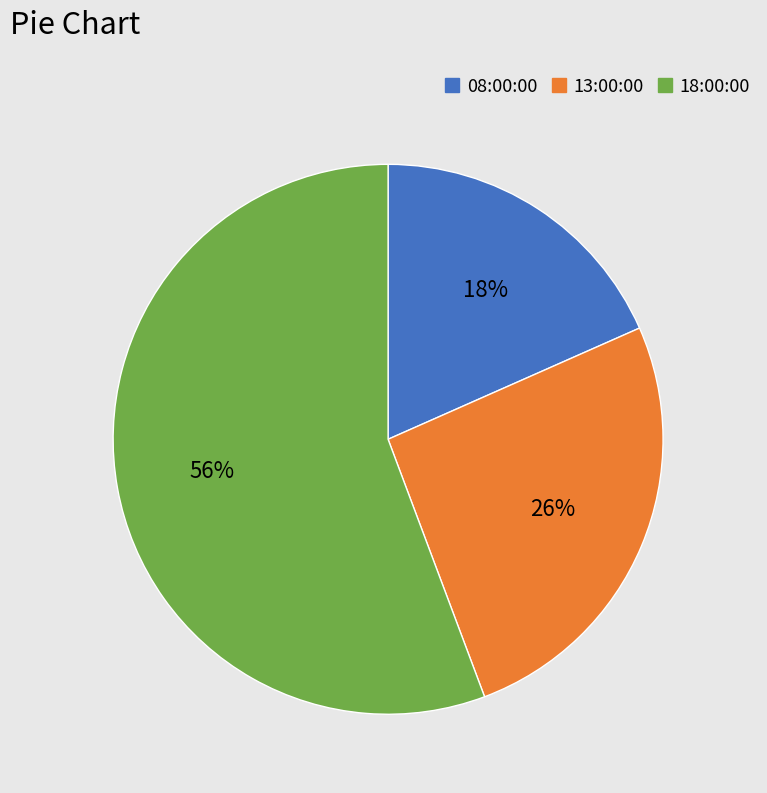

What is the smallest slice in the pie chart?

08:00:00